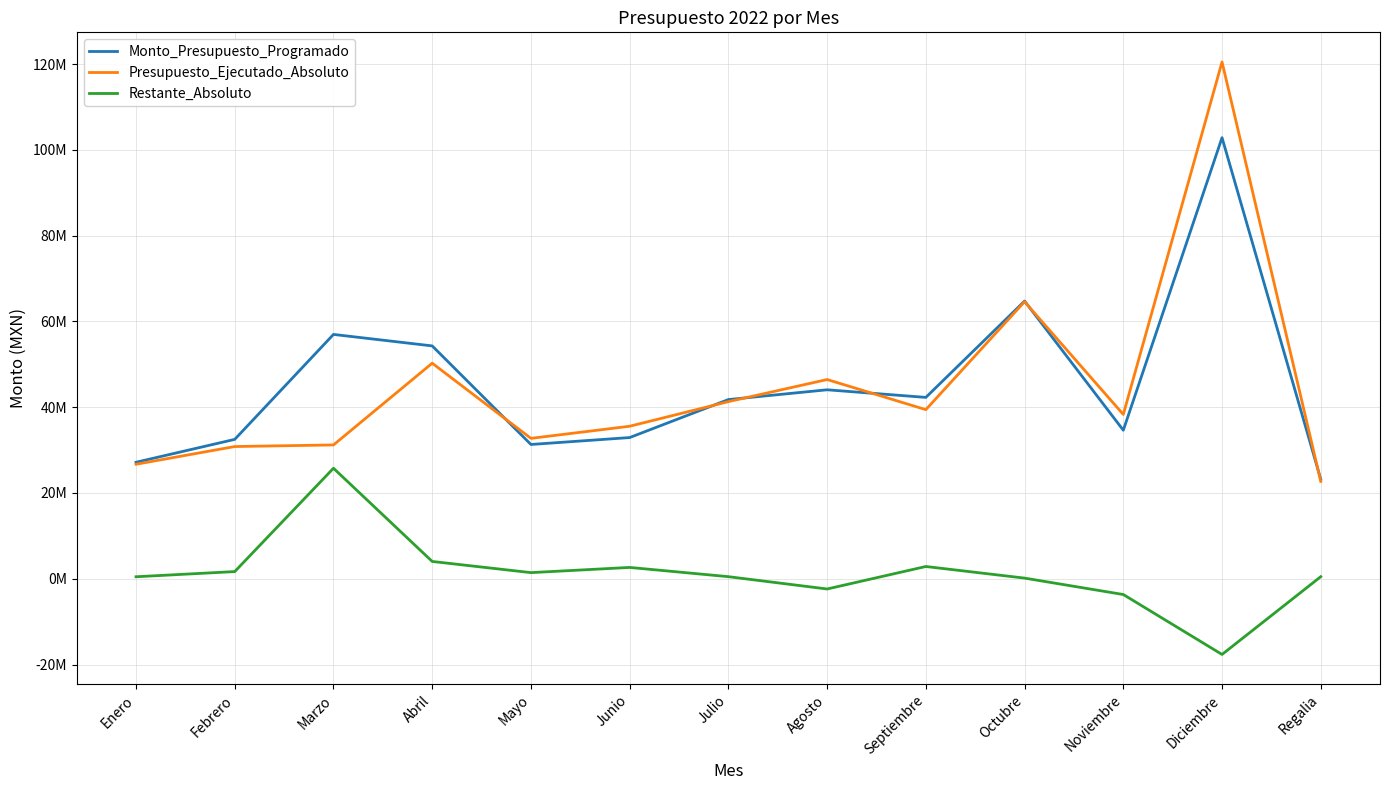

How many interior local valleys does the Monto_Presupuesto_Programado series have?

3